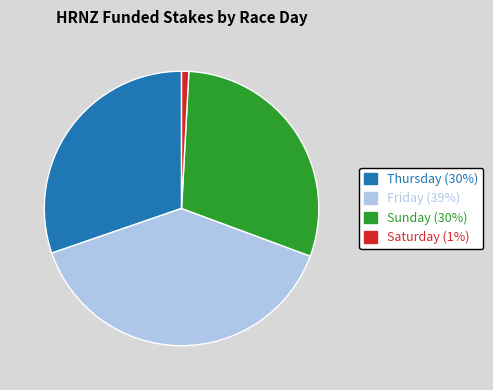

Does any single category account for the majority?

No